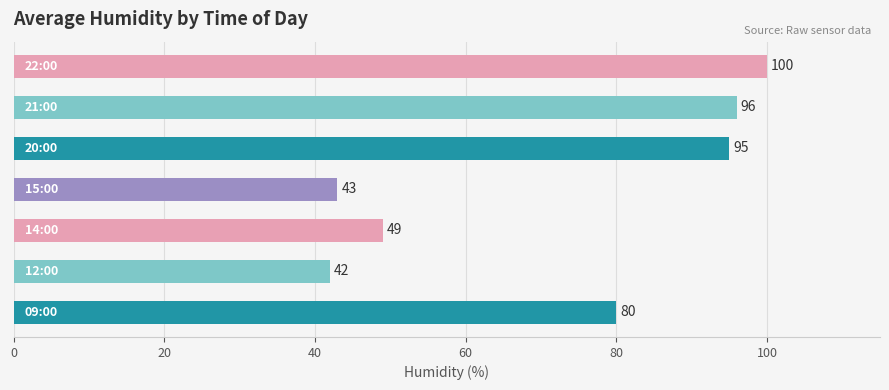

What is the average value?

72